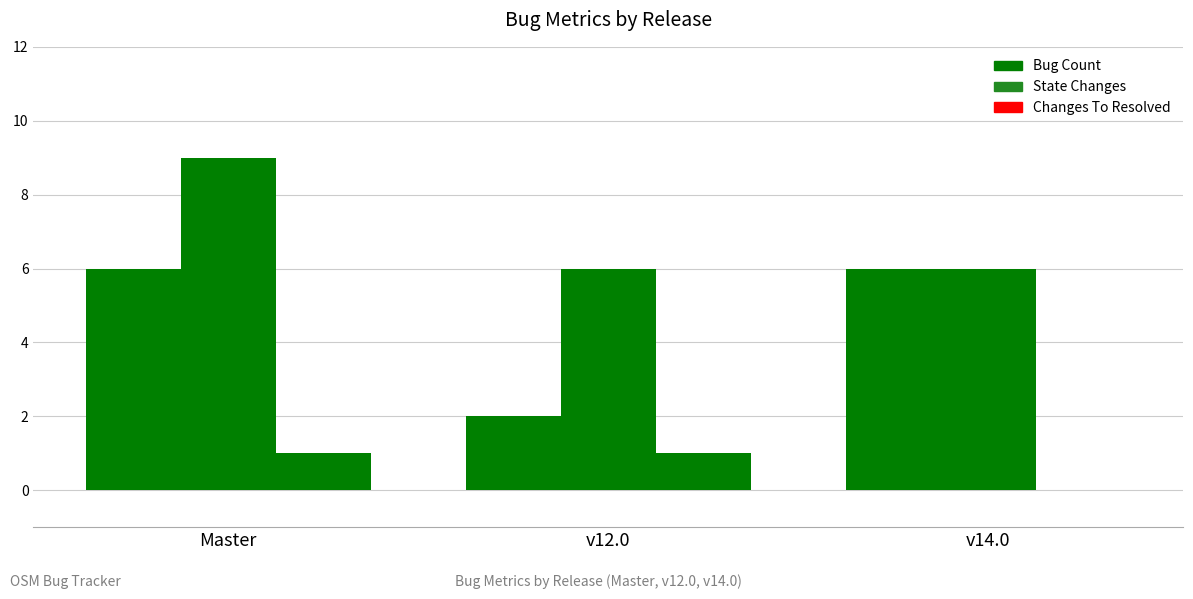

What is the maximum value for State Changes?

9